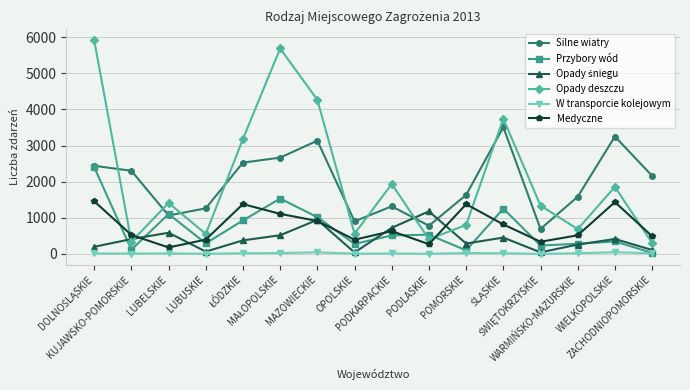

Which series changed the most between LUBELSKIE and WIELKOPOLSKIE?

Silne wiatry